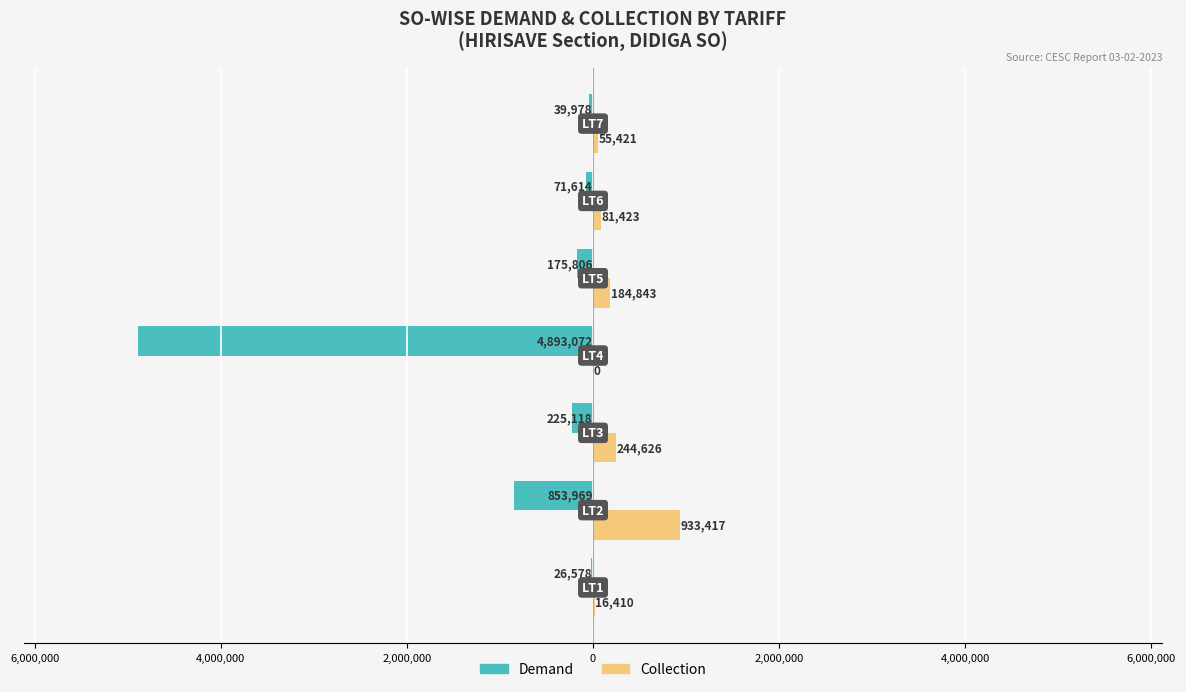

How many values in Collection are above zero?

6